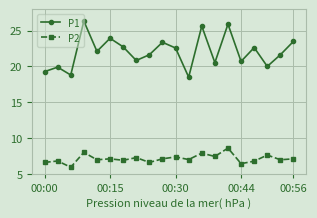

Rank the series by their average value, from lowest to highest.

P2, P1